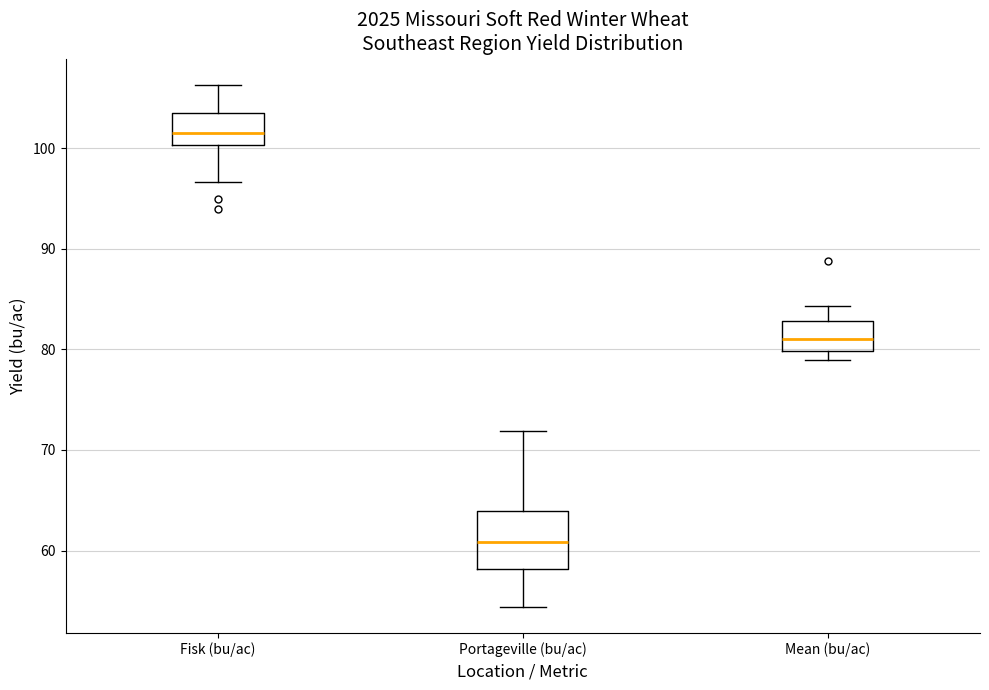

Where is the lower edge of the box for Mean (bu/ac) on the y-axis? The values are not printed on the chart, so give them approximately, as read against the axis.

80